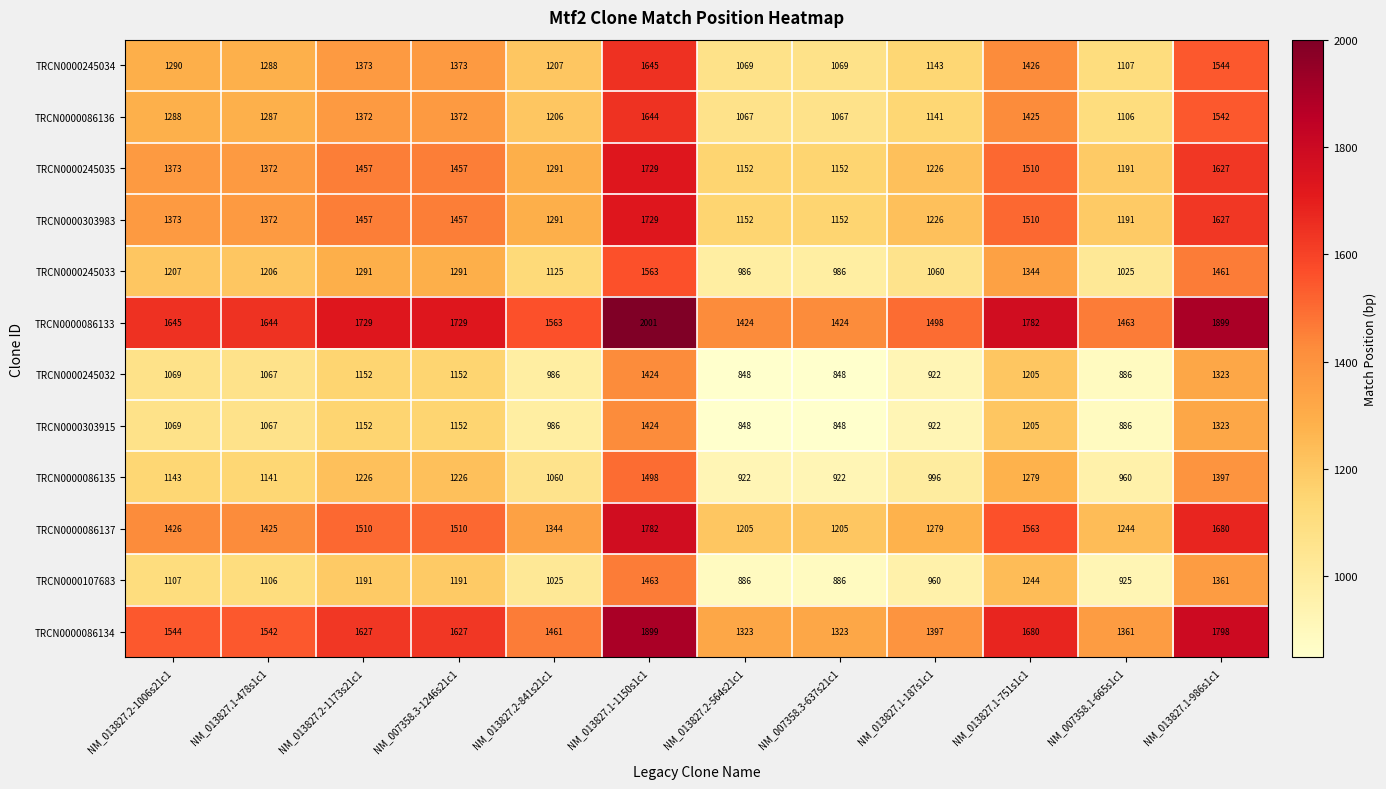

Count the number of data series in this chart.

12